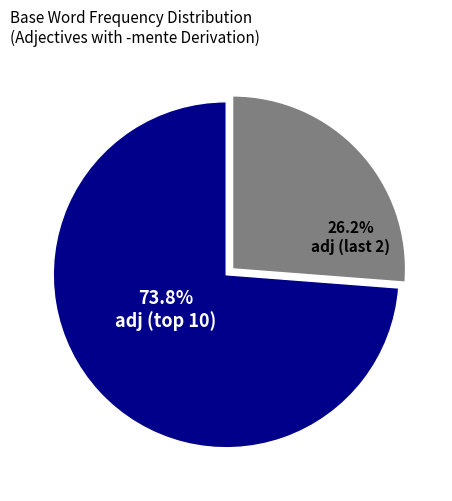

Is there a majority slice in this chart?

Yes